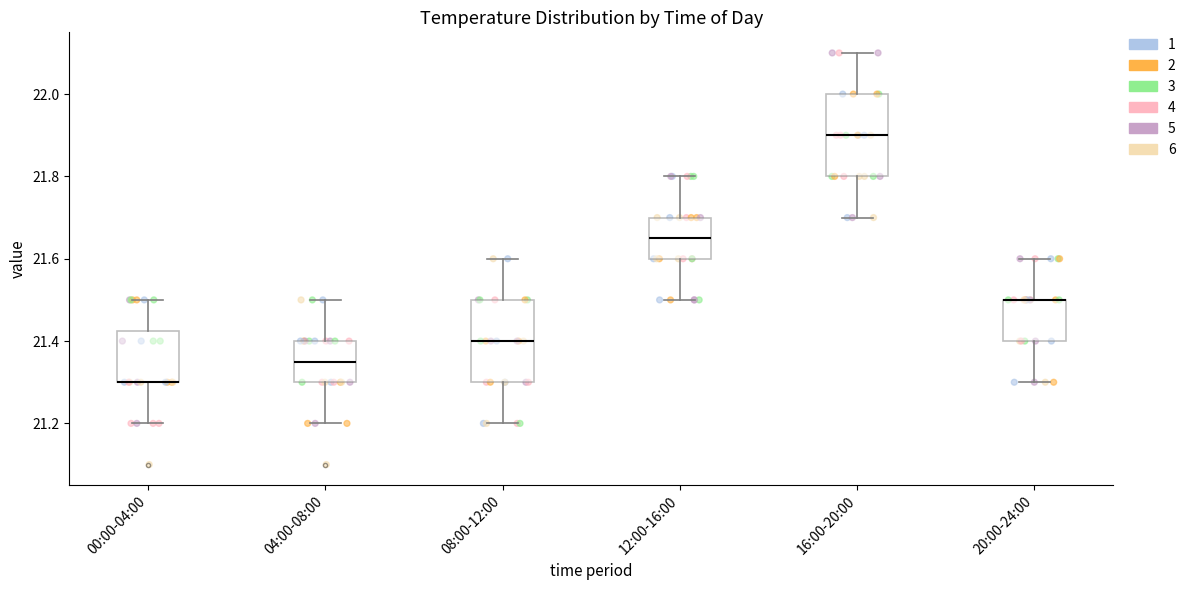

Where does the upper whisker of the box for 12:00-16:00 end on the y-axis? The values are not printed on the chart, so give them approximately, as read against the axis.

21.80